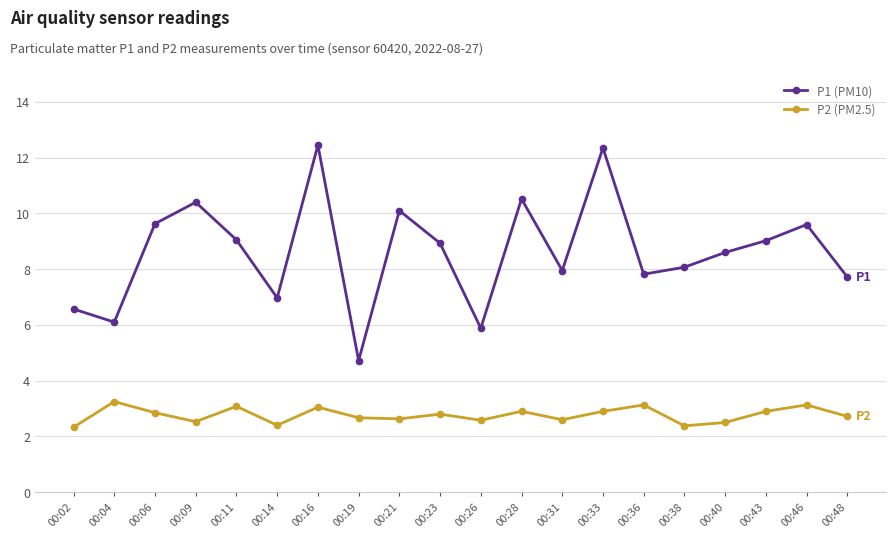

Is this an area chart (filled region under the line)?

No